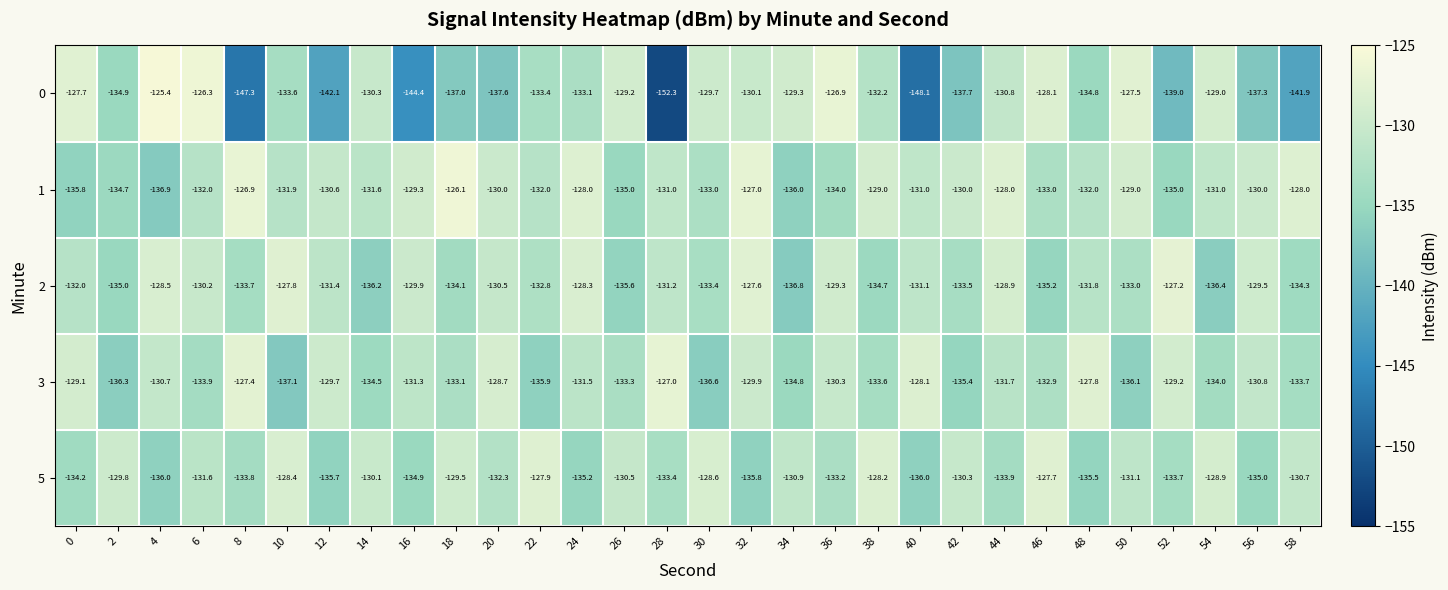

Rank the series by their maximum value, from highest to lowest.

0, 1, 3, 2, 5